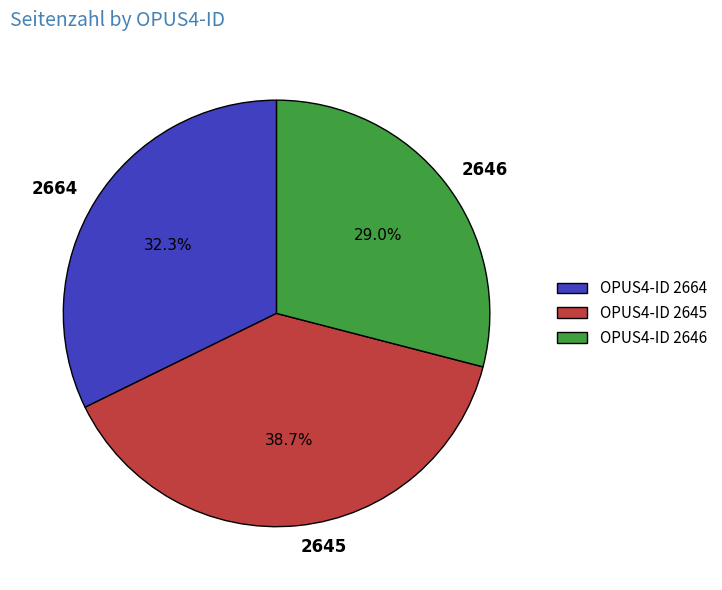

Does 2646 account for over 50% of the chart?

No